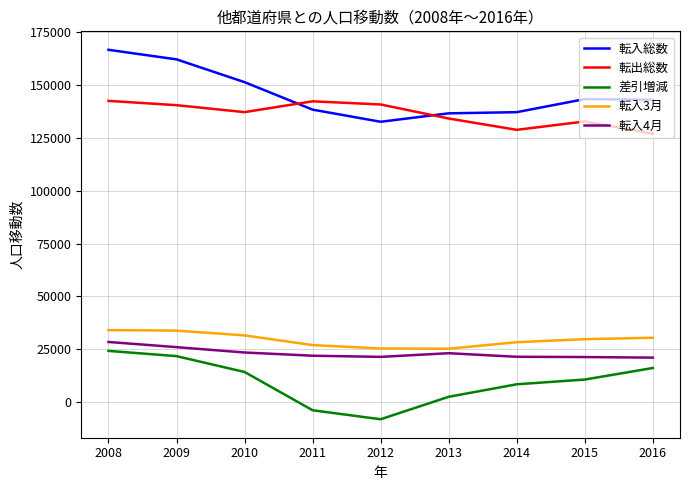

Between 2008 and 2011, which series saw the biggest shift?

転入総数